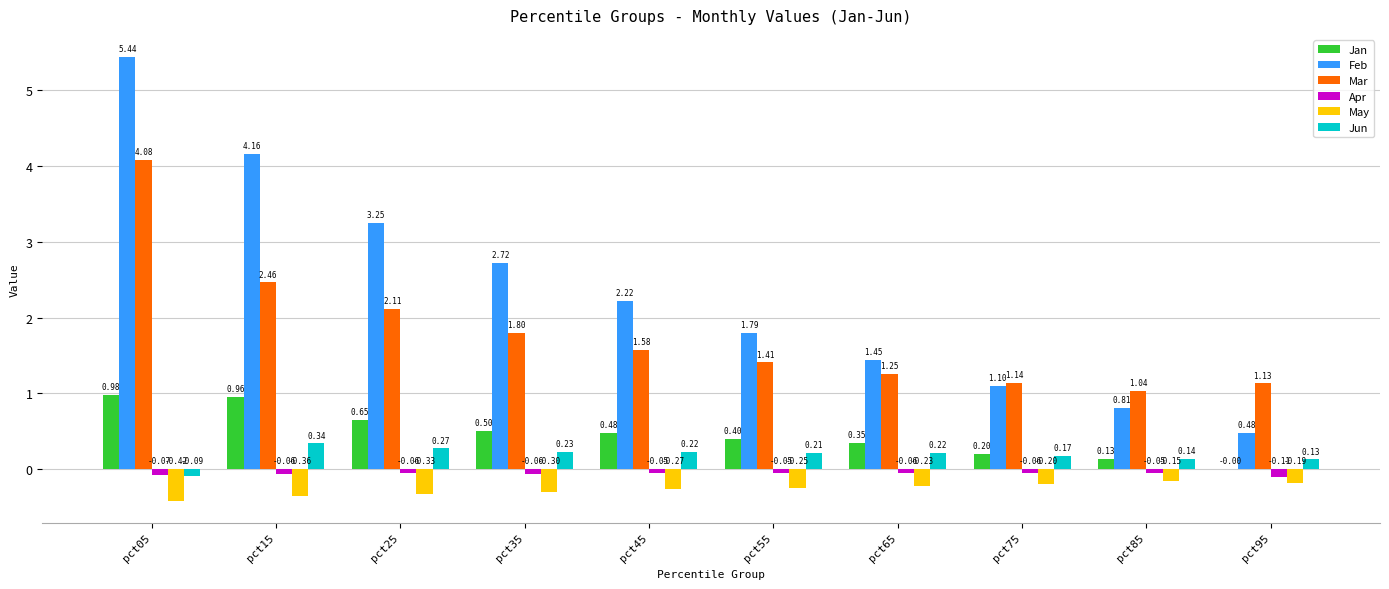

Which series has the largest total across all categories?

Feb